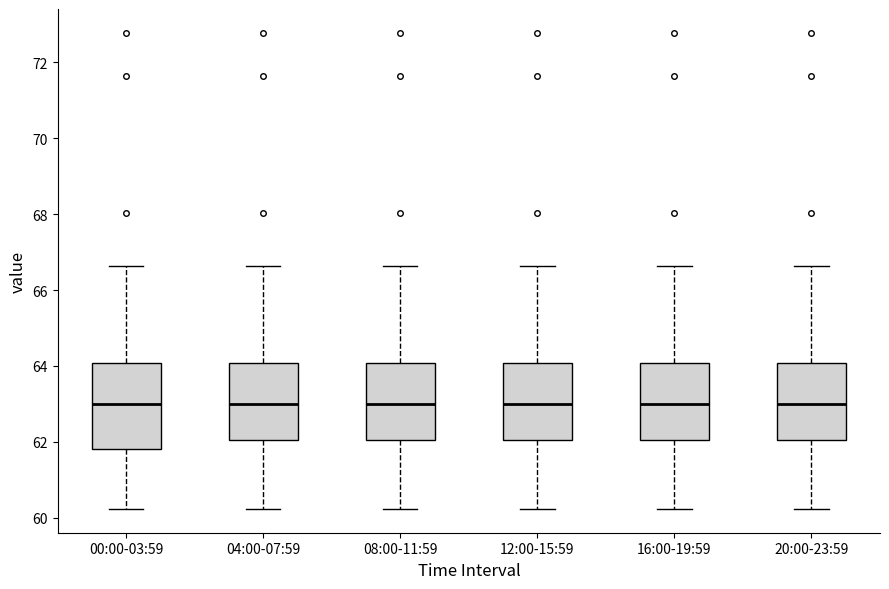

Where is the lower edge of the box for 04:00-07:59 on the y-axis? The values are not printed on the chart, so give them approximately, as read against the axis.

62.0